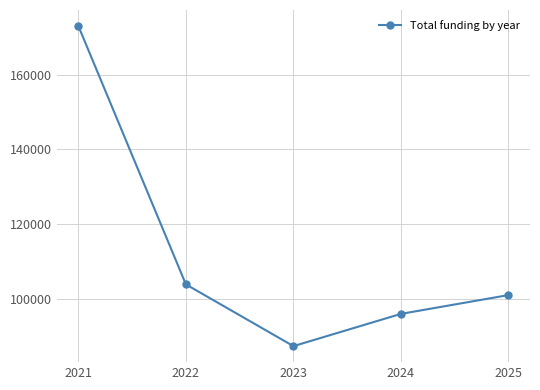

Is this an area chart (filled region under the line)?

No